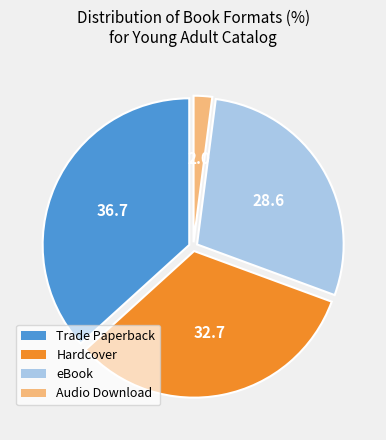

Which category has the biggest portion of the pie?

Trade Paperback